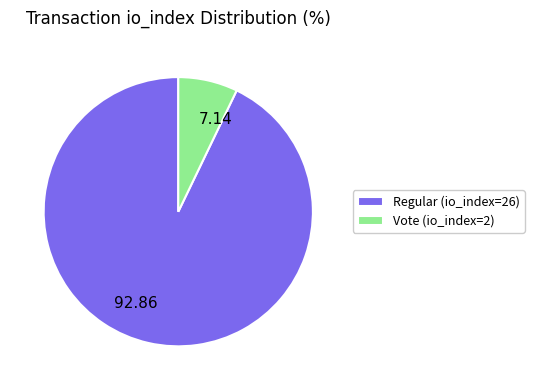

Count the number of slices in the pie.

2